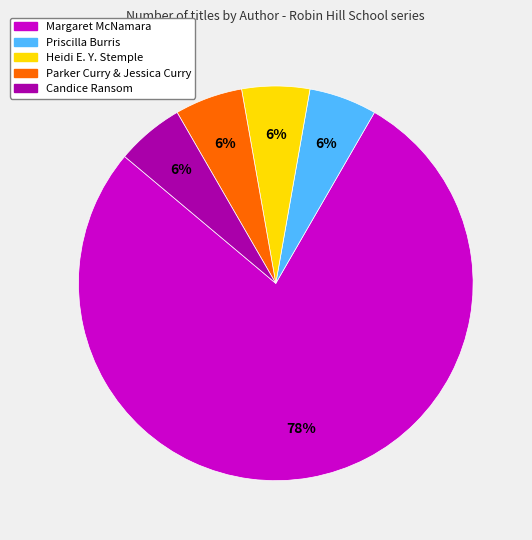

Is it true that Priscilla Burris is 6% of the pie?

True